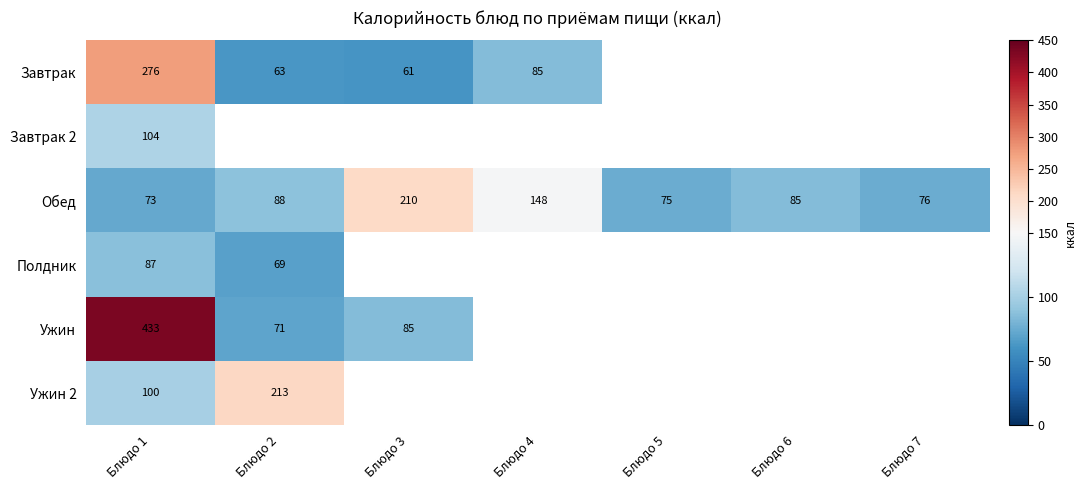

At which label does Обед first exceed 85?

Блюдо 2